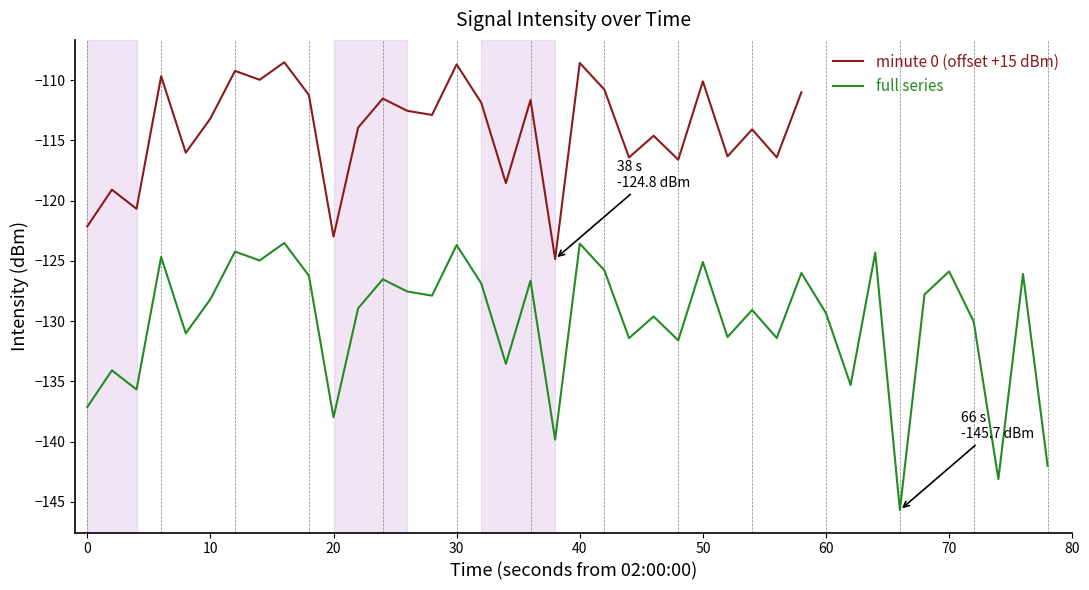

What is the lowest value of the full series series?

-145.7